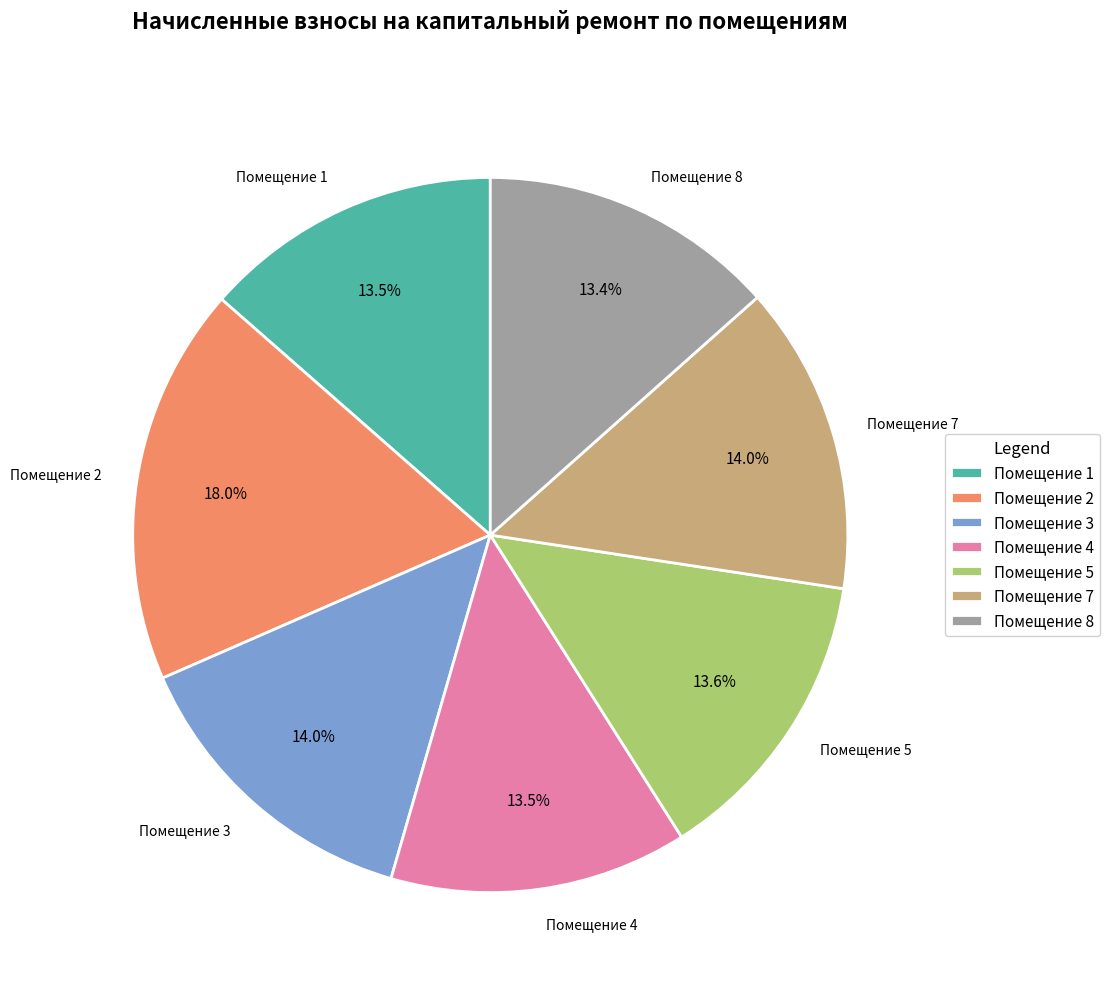

To the nearest percent, what portion does 4 represent?

13%